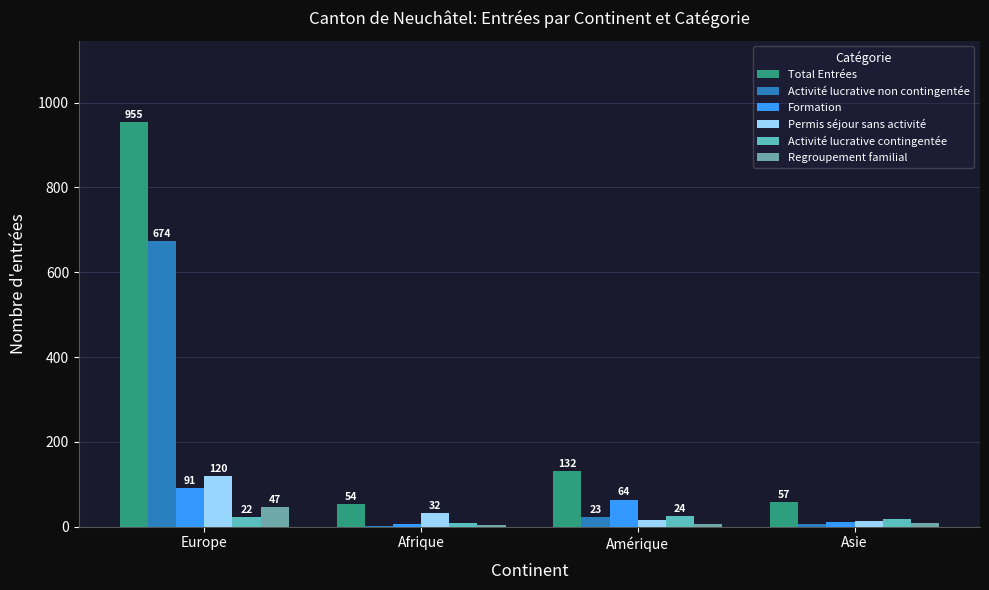

Reading right to left, transcribe all the data shown in this chart.

Total Entrées: Asie=57	Amérique=132	Afrique=54	Europe=955
Activité lucrative non contingentée: Asie=6	Amérique=23	Afrique=2	Europe=674
Formation: Asie=10	Amérique=64	Afrique=7	Europe=91
Permis séjour sans activité: Asie=13	Amérique=15	Afrique=32	Europe=120
Activité lucrative contingentée: Asie=19	Amérique=24	Afrique=8	Europe=22
Regroupement familial: Asie=9	Amérique=6	Afrique=5	Europe=47